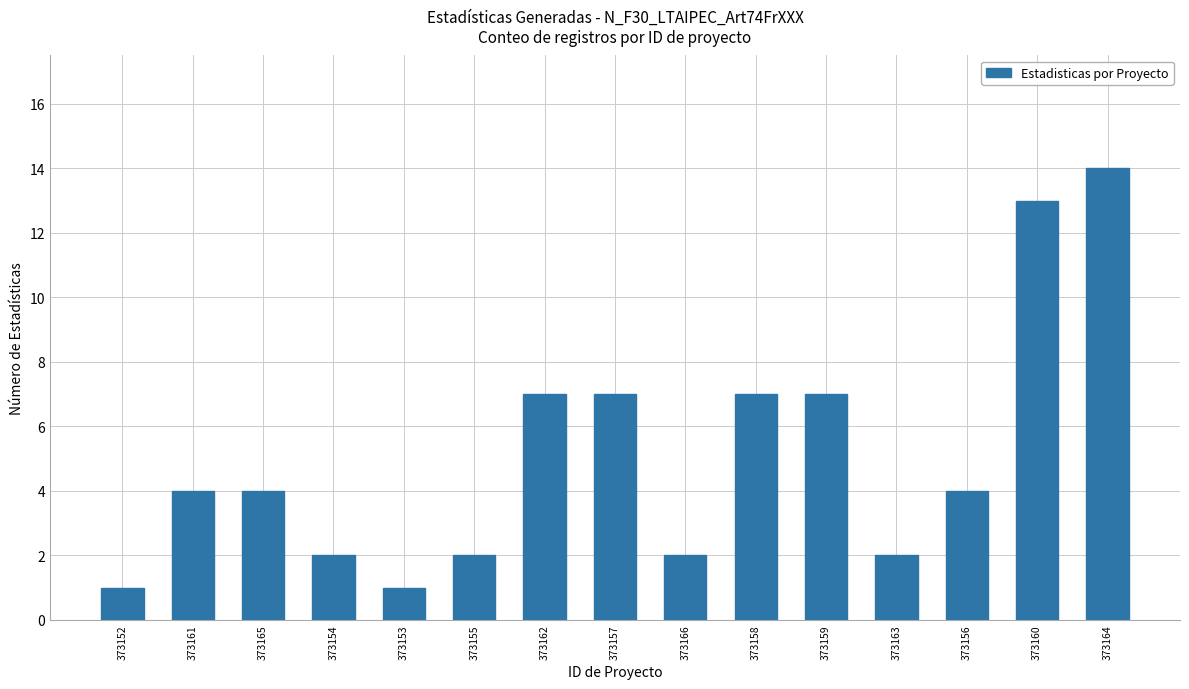

What is the difference between the maximum and minimum values?

13